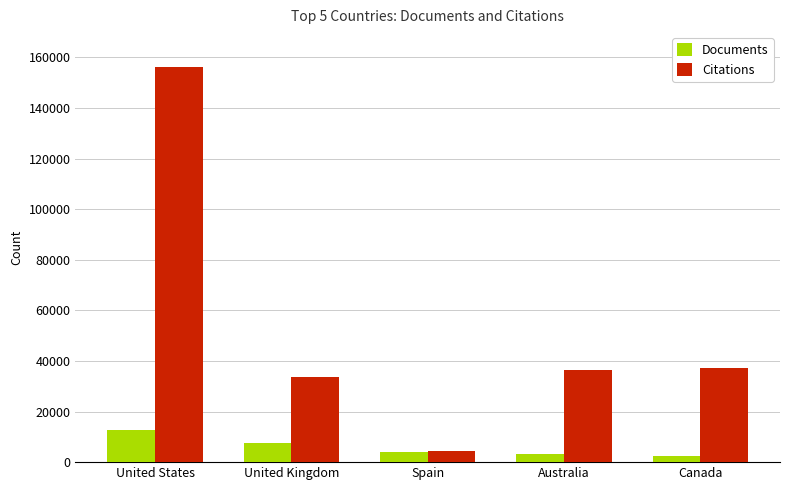

What is the greatest value displayed?

156231